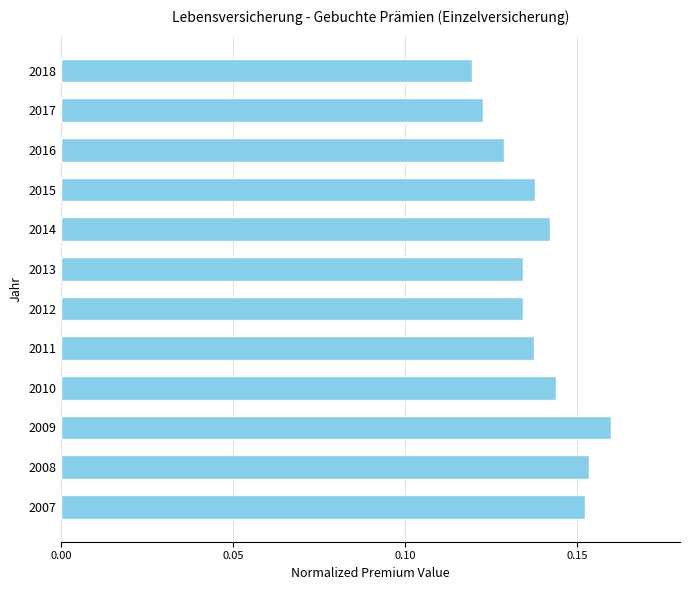

How many data points does each series have?

12